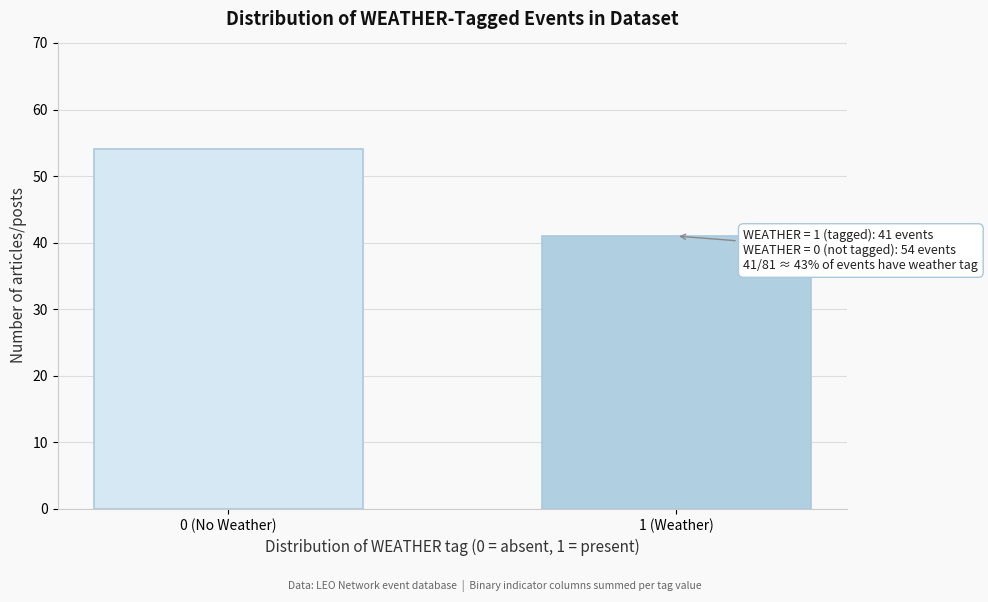

Reading left to right, list all the values displayed in this chart.

54	41